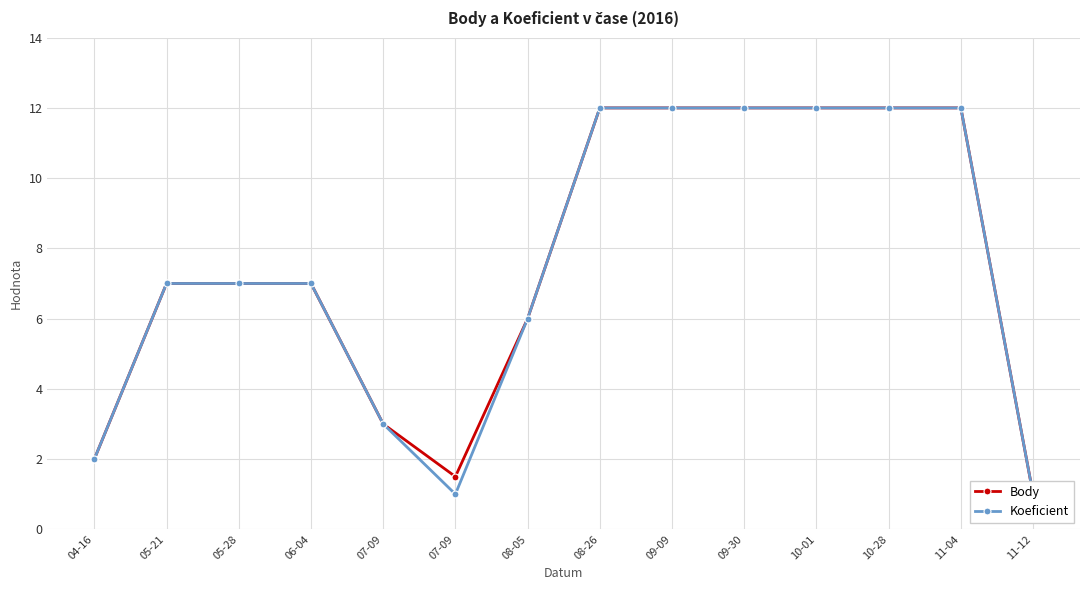

Which has a higher value, 05-28 or 08-05?

05-28